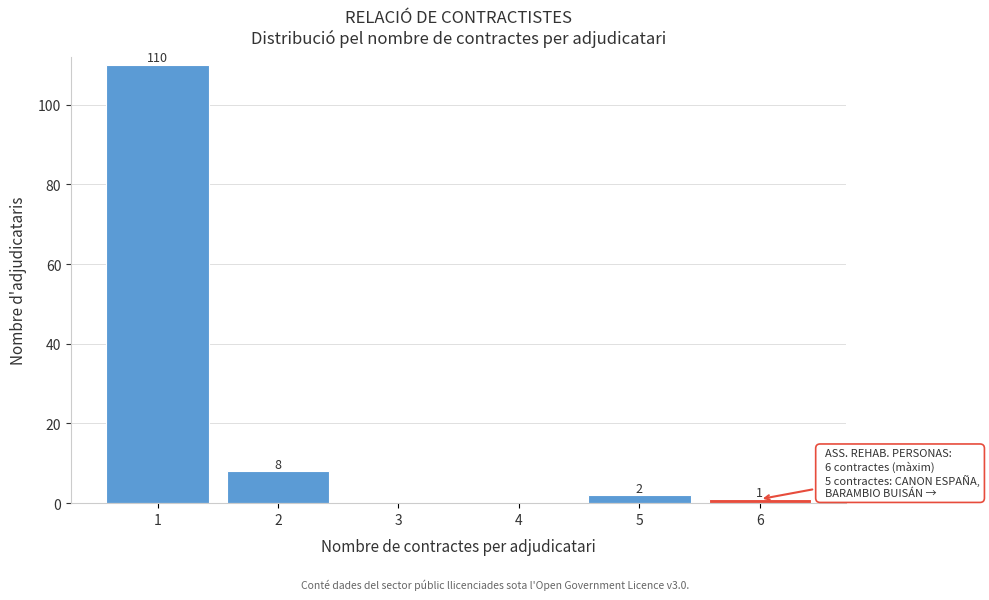

Reading left to right, list all the values displayed in this chart.

1=110	2=8	3=0	4=0	5=2	6=1